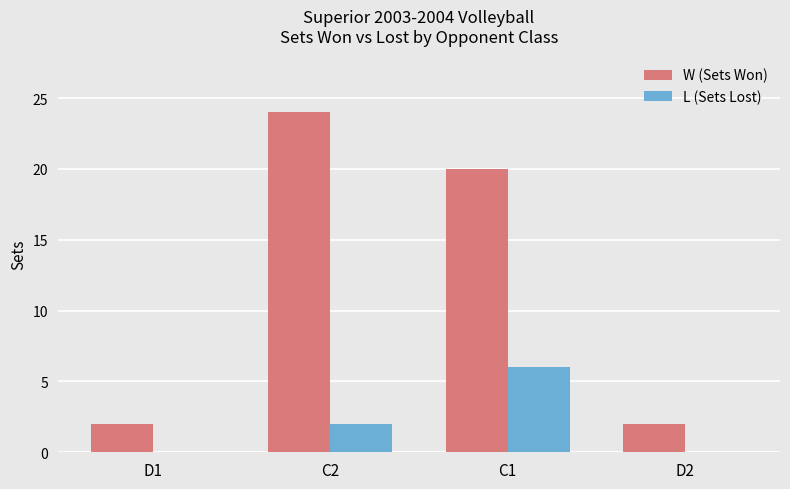

How many distinct data groups are displayed?

2